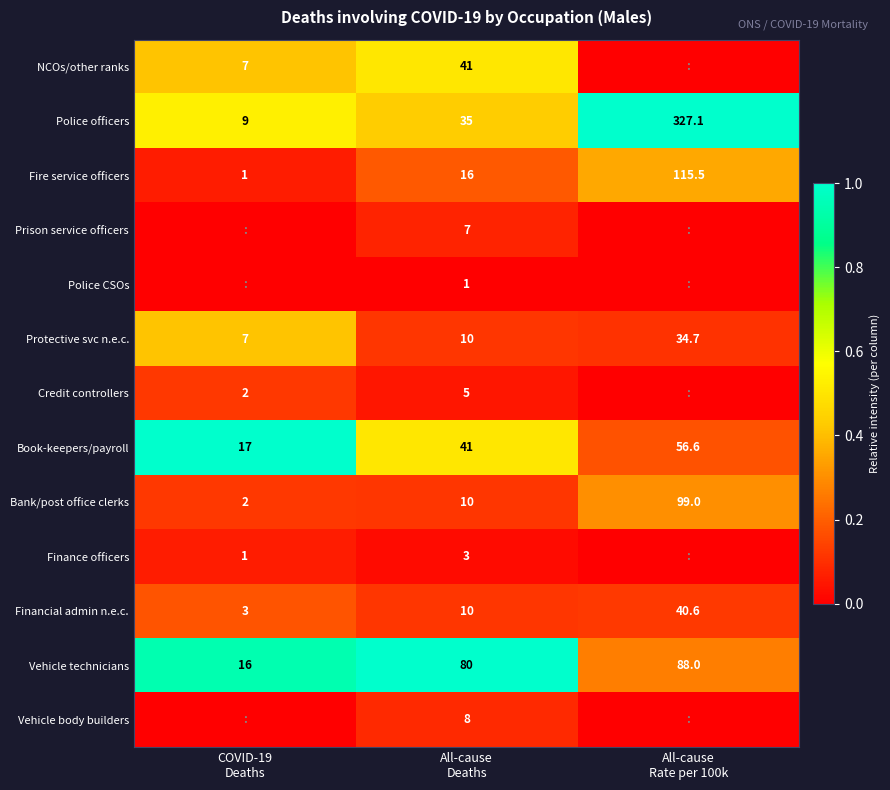

What is the highest value of the Book-keepers/payroll series?

56.6